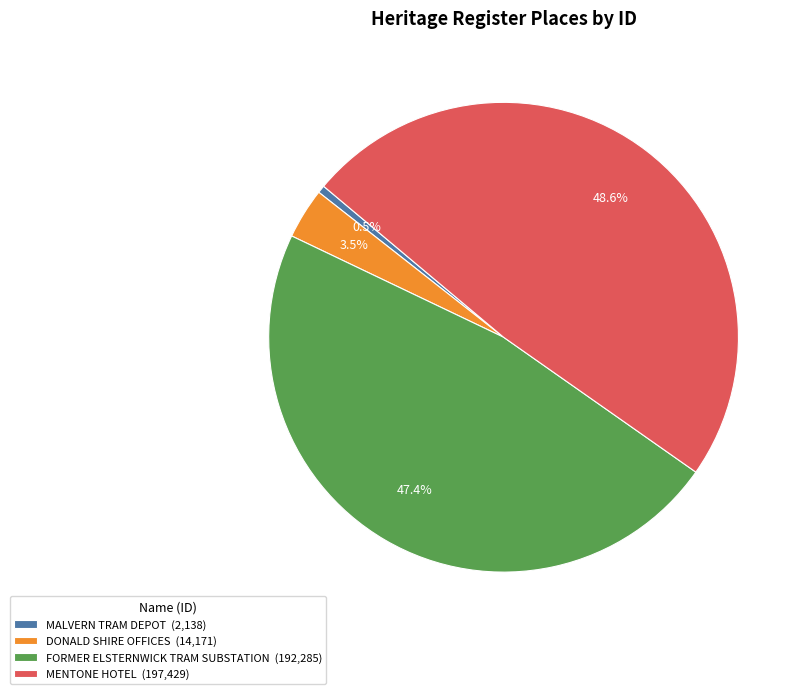

How many segments does this pie chart have?

4